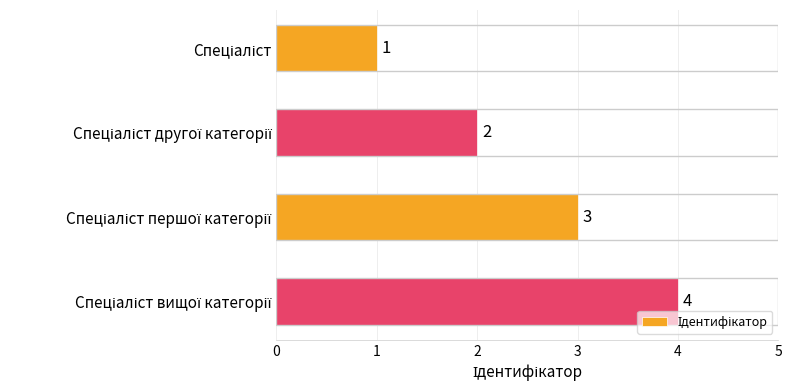

What is the difference between the maximum and minimum values?

3